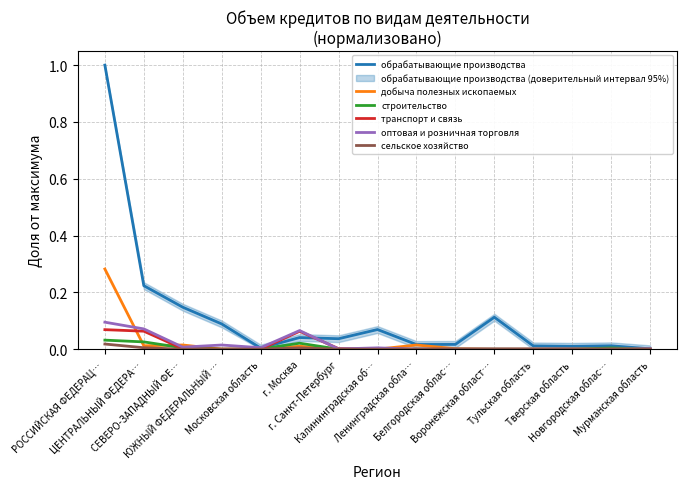

At which label is сельское хозяйство closest to 0?

СЕВЕРО-ЗАПАДНЫЙ ФЕ…